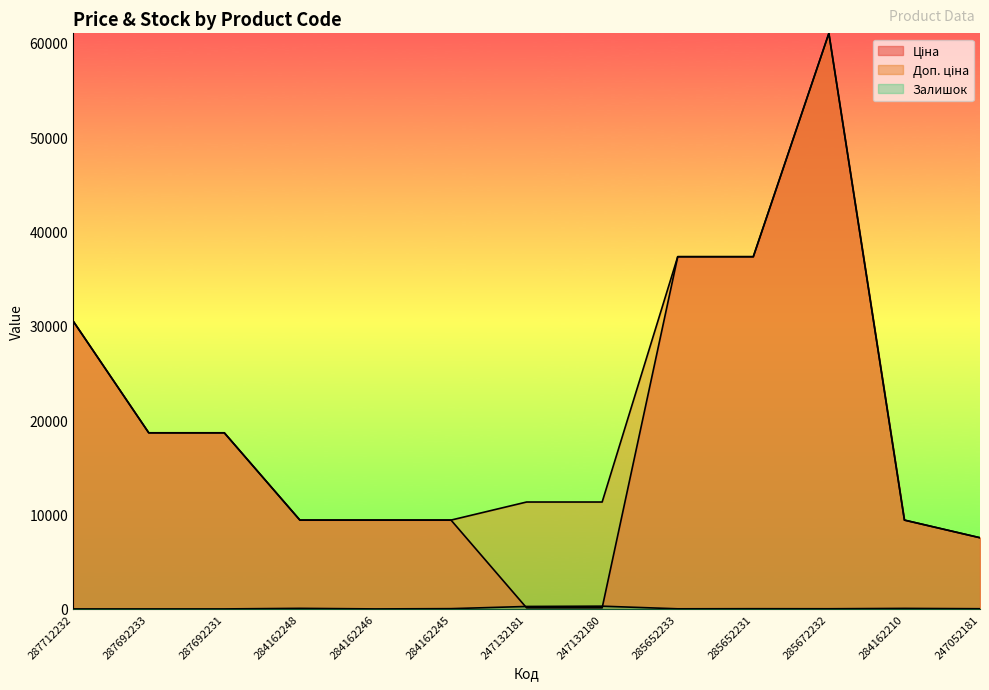

What are all the series names shown in the legend?

Ціна, Доп. ціна, Залишок